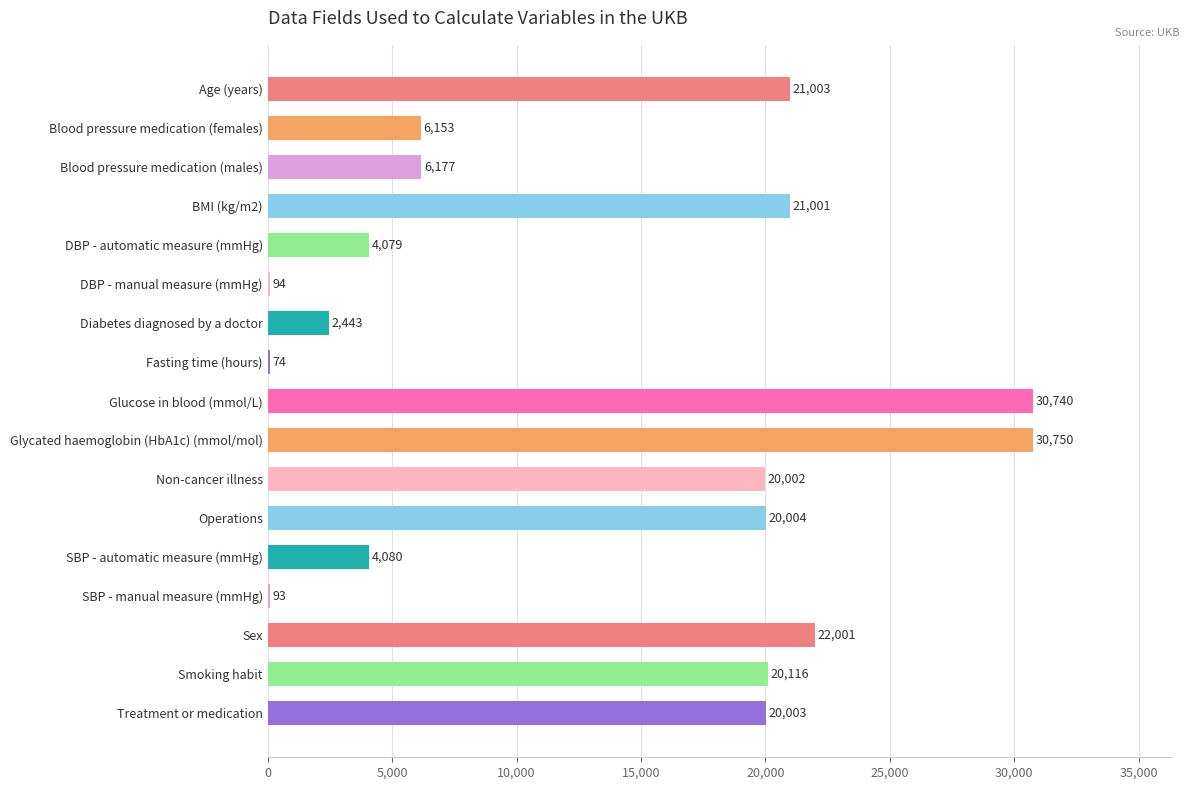

Which category has the highest value across all series?

Glycated haemoglobin (HbA1c) (mmol/mol)